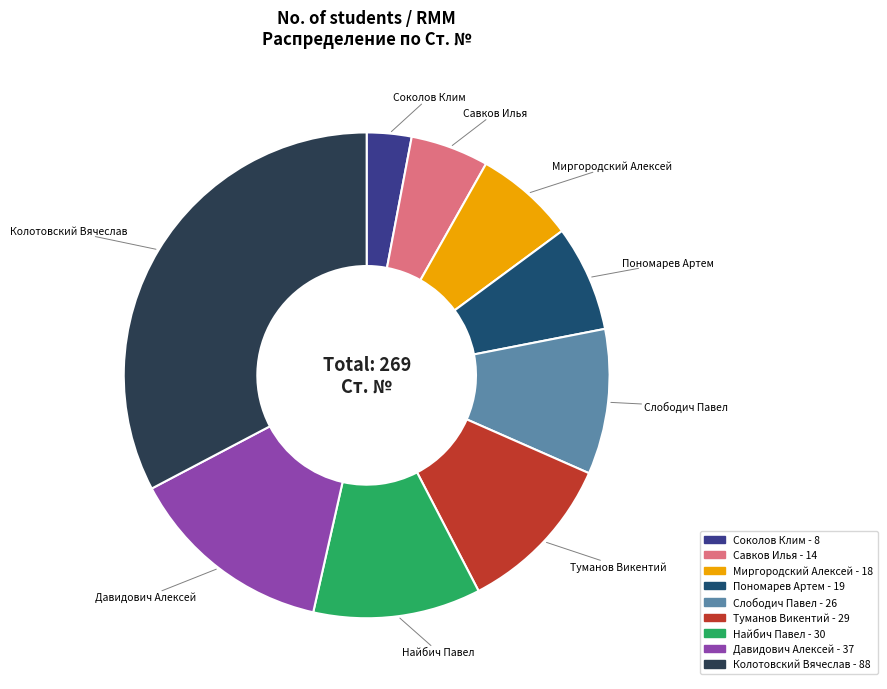

Which category has the smallest portion of the pie?

Соколов Клим